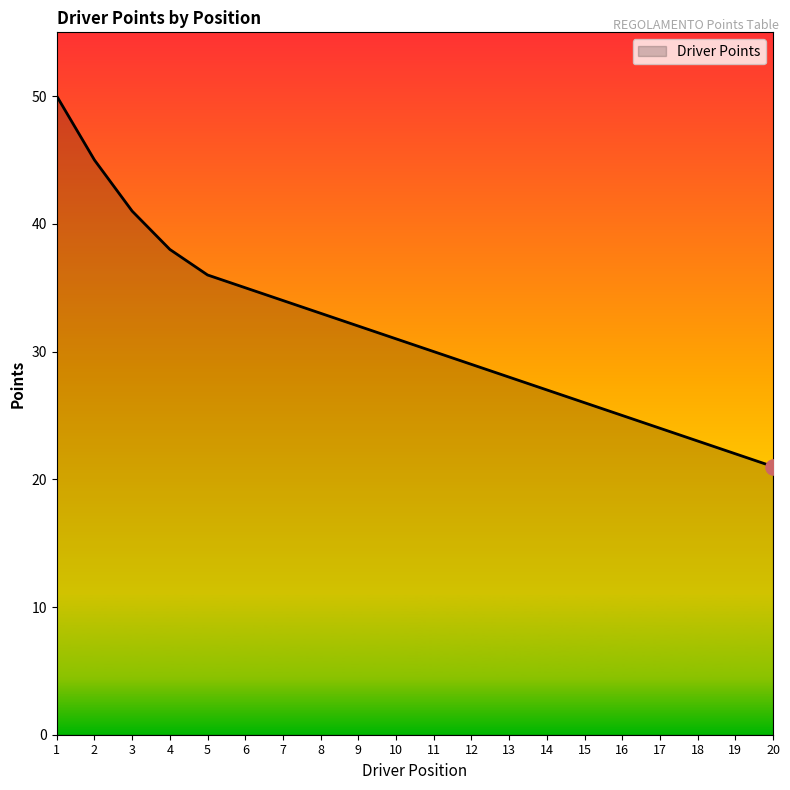

Between 9 and 3, which is larger?

3